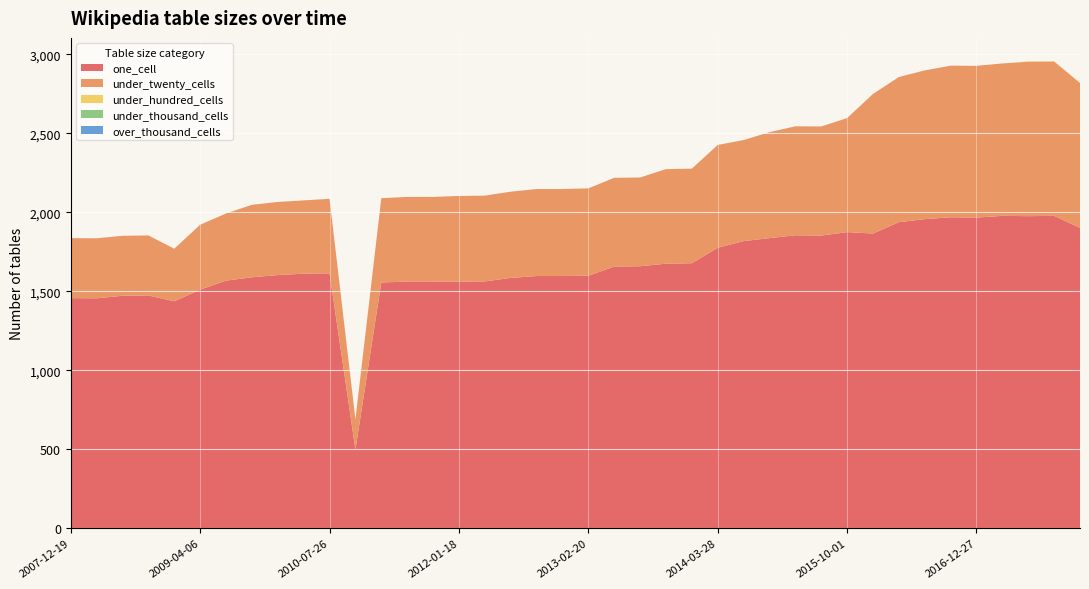

Reading right to left, what are all the values shown in this chart?

one_cell: 2017-12-22=1902	2017-10-12=1978	2017-07-24=1976	2017-04-12=1978	2016-12-27=1967	2016-10-07=1969	2016-07-04=1957	2016-04-05=1938	2016-01-04=1866	2015-10-01=1875	2015-07-03=1853	2015-04-09=1855	2015-01-19=1837	2014-09-08=1818	2014-03-28=1776	2013-12-20=1678	2013-09-10=1675	2013-07-09=1659	2013-05-21=1657	2013-02-20=1599	2012-12-11=1597	2012-10-31=1597	2012-07-13=1585	2012-03-26=1563	2012-01-18=1561	2011-09-05=1562	2011-06-10=1562	2011-02-21=1556	2010-11-17=498	2010-07-26=1614	2010-04-01=1612	2009-12-16=1603	2009-09-25=1589	2009-06-17=1568	2009-04-06=1511	2008-12-17=1437	2008-10-10=1474	2008-06-27=1472	2008-04-01=1456	2007-12-19=1457
under_twenty_cells: 2017-12-22=917	2017-10-12=977	2017-07-24=978	2017-04-12=965	2016-12-27=961	2016-10-07=960	2016-07-04=942	2016-04-05=919	2016-01-04=884	2015-10-01=722	2015-07-03=691	2015-04-09=690	2015-01-19=671	2014-09-08=640	2014-03-28=651	2013-12-20=599	2013-09-10=599	2013-07-09=562	2013-05-21=562	2013-02-20=553	2012-12-11=551	2012-10-31=551	2012-07-13=546	2012-03-26=543	2012-01-18=543	2011-09-05=536	2011-06-10=536	2011-02-21=534	2010-11-17=192	2010-07-26=472	2010-04-01=464	2009-12-16=463	2009-09-25=459	2009-06-17=425	2009-04-06=411	2008-12-17=333	2008-10-10=380	2008-06-27=380	2008-04-01=380	2007-12-19=380
under_hundred_cells: 2017-12-22=2	2017-10-12=2	2017-07-24=2	2017-04-12=0	2016-12-27=0	2016-10-07=0	2016-07-04=0	2016-04-05=0	2016-01-04=0	2015-10-01=0	2015-07-03=0	2015-04-09=0	2015-01-19=0	2014-09-08=0	2014-03-28=0	2013-12-20=0	2013-09-10=0	2013-07-09=0	2013-05-21=0	2013-02-20=0	2012-12-11=0	2012-10-31=0	2012-07-13=0	2012-03-26=0	2012-01-18=0	2011-09-05=0	2011-06-10=0	2011-02-21=0	2010-11-17=0	2010-07-26=0	2010-04-01=0	2009-12-16=0	2009-09-25=0	2009-06-17=0	2009-04-06=0	2008-12-17=0	2008-10-10=0	2008-06-27=0	2008-04-01=0	2007-12-19=0
under_thousand_cells: 2017-12-22=0	2017-10-12=0	2017-07-24=0	2017-04-12=0	2016-12-27=0	2016-10-07=0	2016-07-04=0	2016-04-05=0	2016-01-04=0	2015-10-01=0	2015-07-03=0	2015-04-09=0	2015-01-19=0	2014-09-08=0	2014-03-28=0	2013-12-20=0	2013-09-10=0	2013-07-09=0	2013-05-21=0	2013-02-20=0	2012-12-11=0	2012-10-31=0	2012-07-13=0	2012-03-26=0	2012-01-18=0	2011-09-05=0	2011-06-10=0	2011-02-21=0	2010-11-17=0	2010-07-26=0	2010-04-01=0	2009-12-16=0	2009-09-25=0	2009-06-17=0	2009-04-06=0	2008-12-17=0	2008-10-10=0	2008-06-27=0	2008-04-01=0	2007-12-19=0
over_thousand_cells: 2017-12-22=0	2017-10-12=0	2017-07-24=0	2017-04-12=0	2016-12-27=0	2016-10-07=0	2016-07-04=0	2016-04-05=0	2016-01-04=0	2015-10-01=0	2015-07-03=0	2015-04-09=0	2015-01-19=0	2014-09-08=0	2014-03-28=0	2013-12-20=0	2013-09-10=0	2013-07-09=0	2013-05-21=0	2013-02-20=0	2012-12-11=0	2012-10-31=0	2012-07-13=0	2012-03-26=0	2012-01-18=0	2011-09-05=0	2011-06-10=0	2011-02-21=0	2010-11-17=0	2010-07-26=0	2010-04-01=0	2009-12-16=0	2009-09-25=0	2009-06-17=0	2009-04-06=0	2008-12-17=0	2008-10-10=0	2008-06-27=0	2008-04-01=0	2007-12-19=0